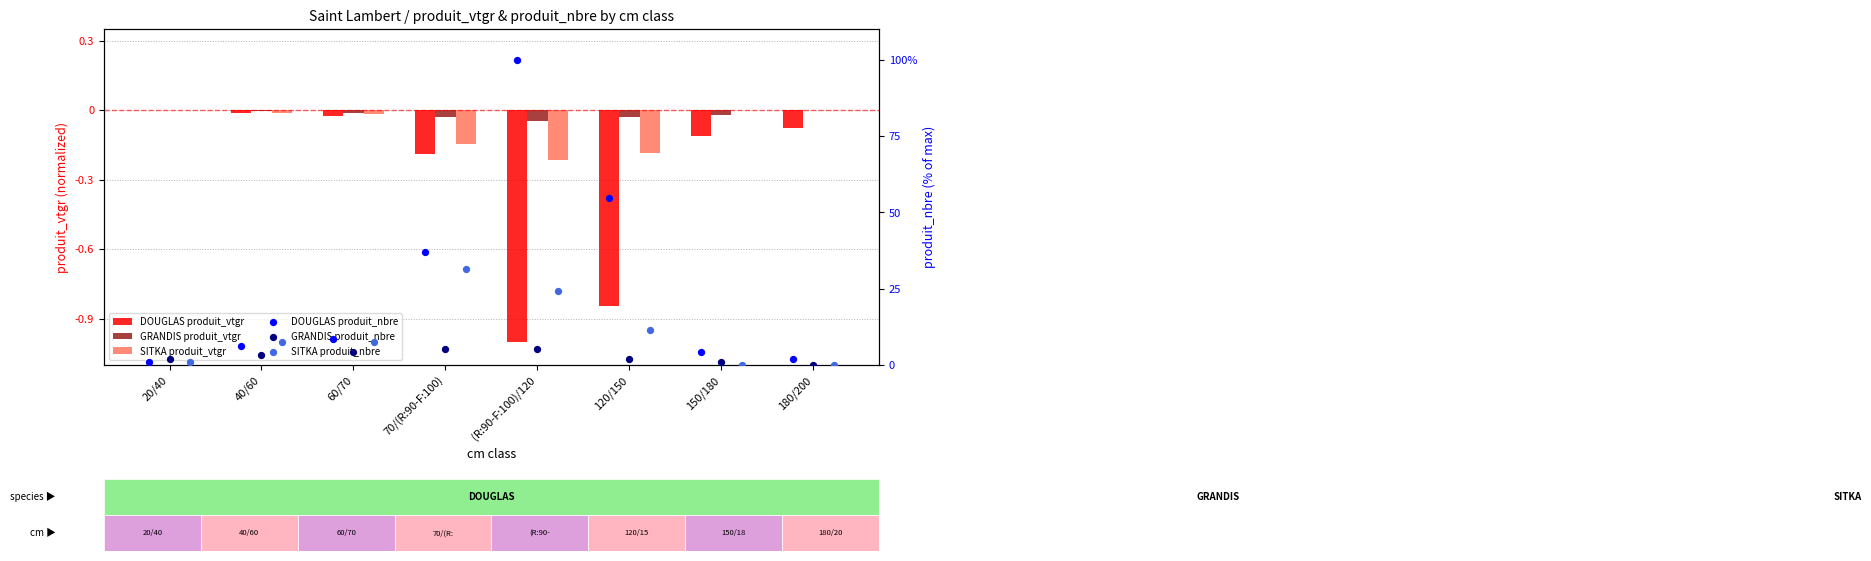

Which series reaches the minimum Y coordinate?

DOUGLAS produit_vtgr